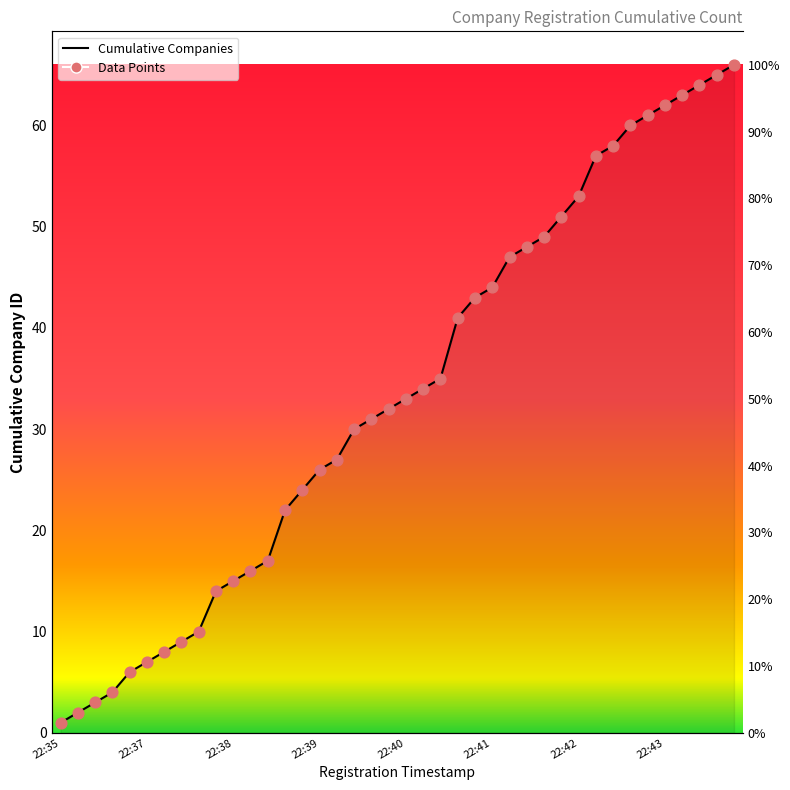

Which series contains the highest Y value?

Cumulative Companies